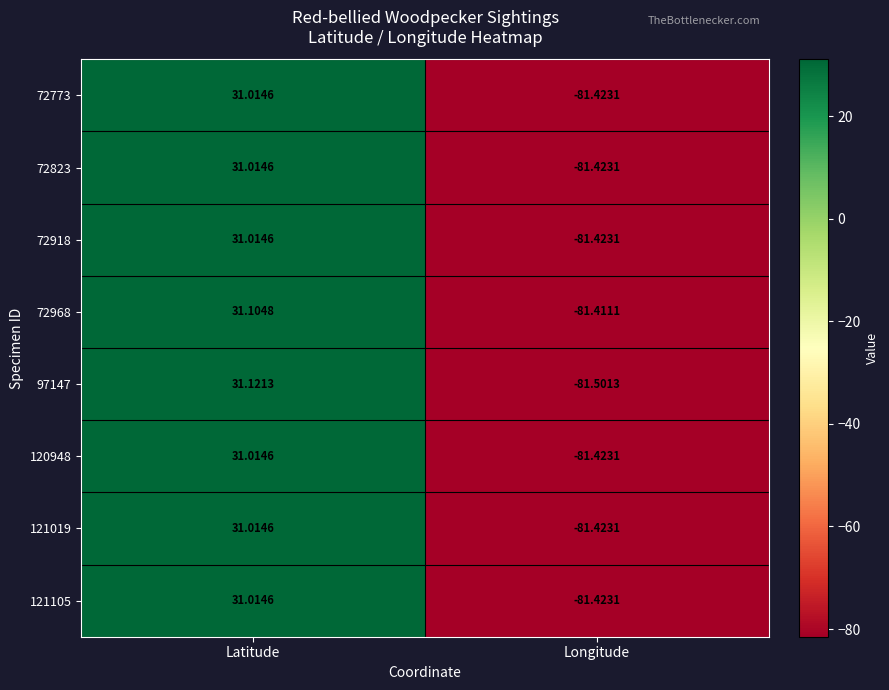

List the labels in order of 72918 value, largest first.

Latitude, Longitude